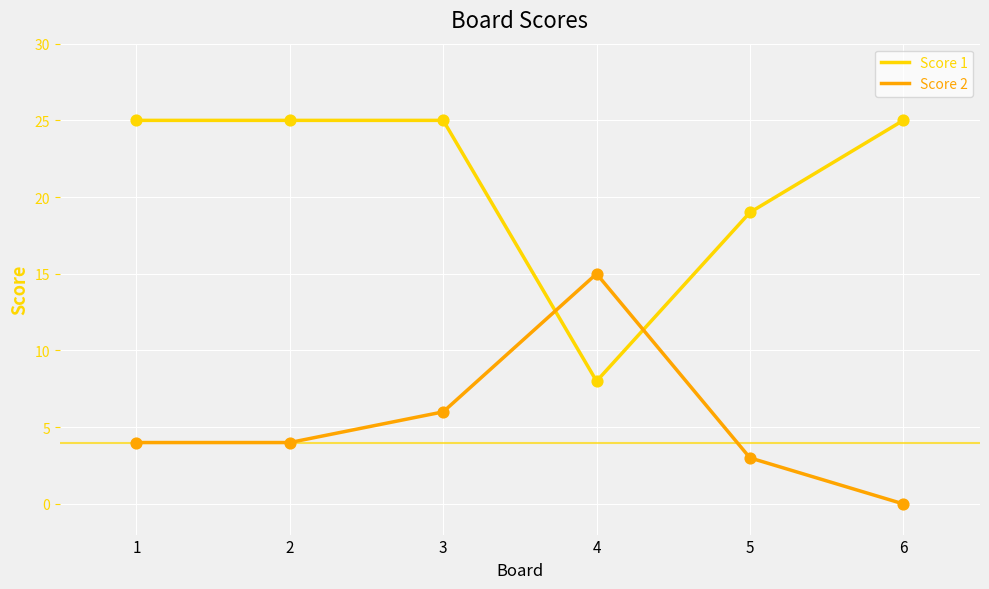

Is the value of Score 1 at 5 greater than the value of Score 2 at 4?

Yes